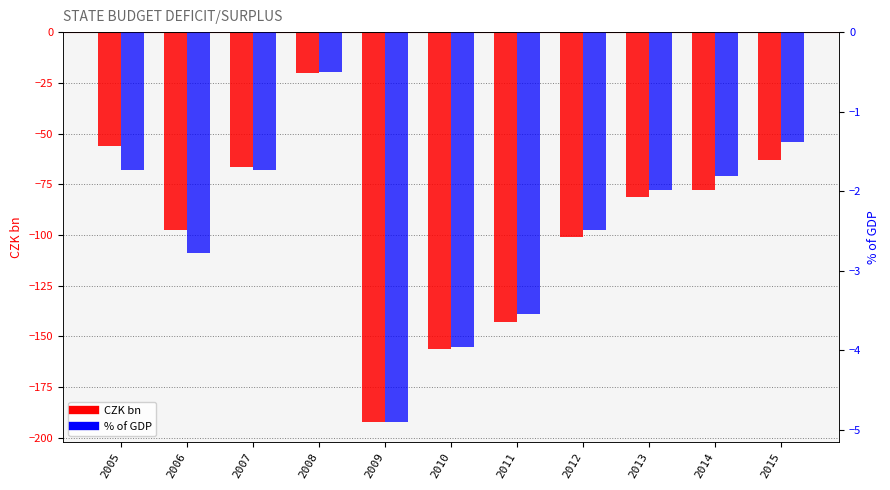

At which category is the sum across all series the highest?

2008